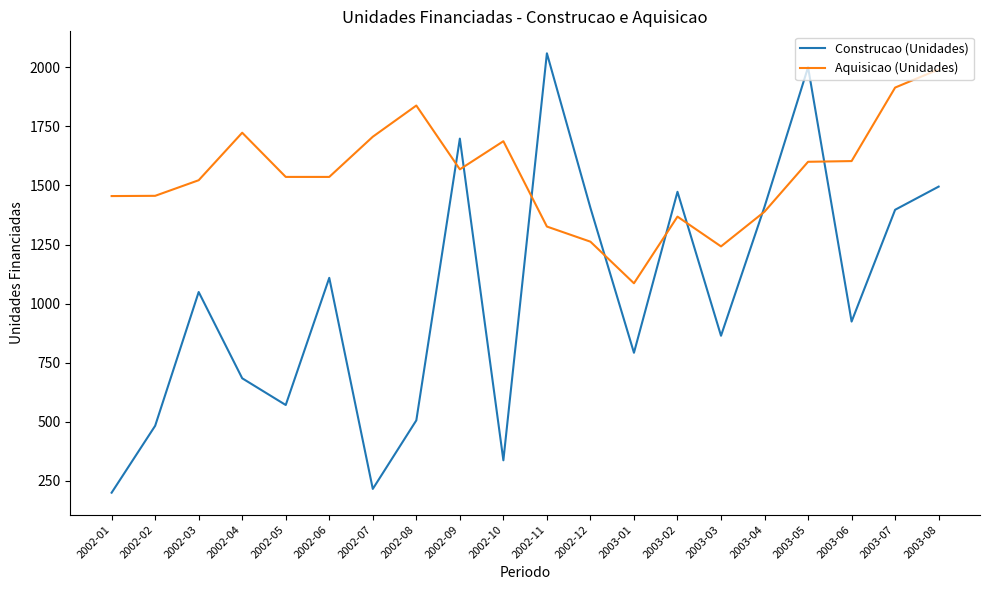

Between 2002-12 and 2003-08, which series saw the biggest shift?

Aquisicao (Unidades)